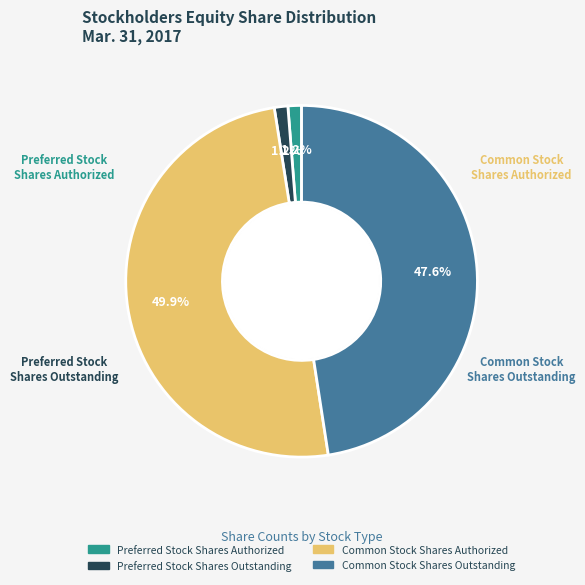

How much of the chart is everything except Common Stock Shares Outstanding?

52.4%